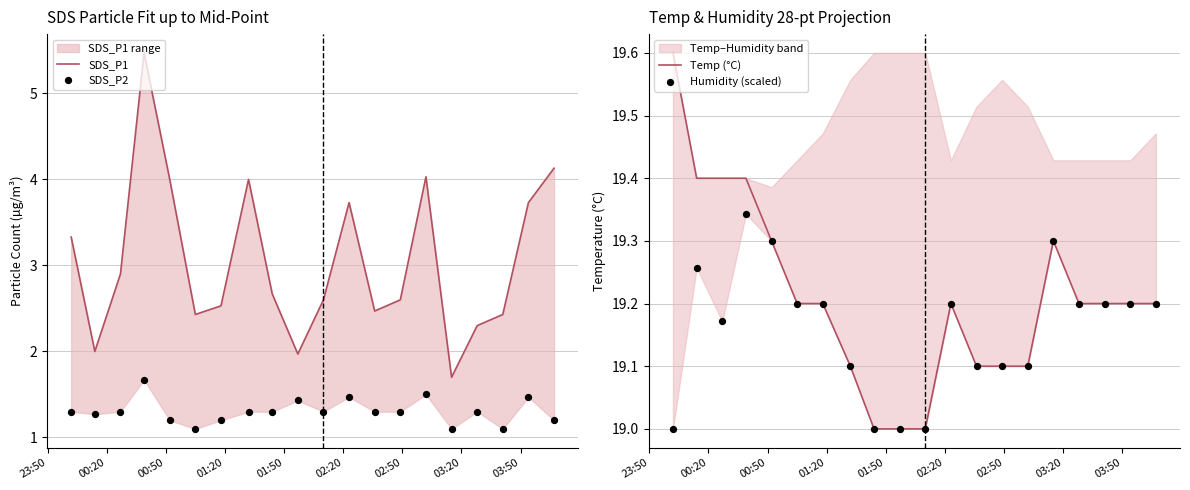

Which series reaches the maximum Y coordinate?

Temp (°C)